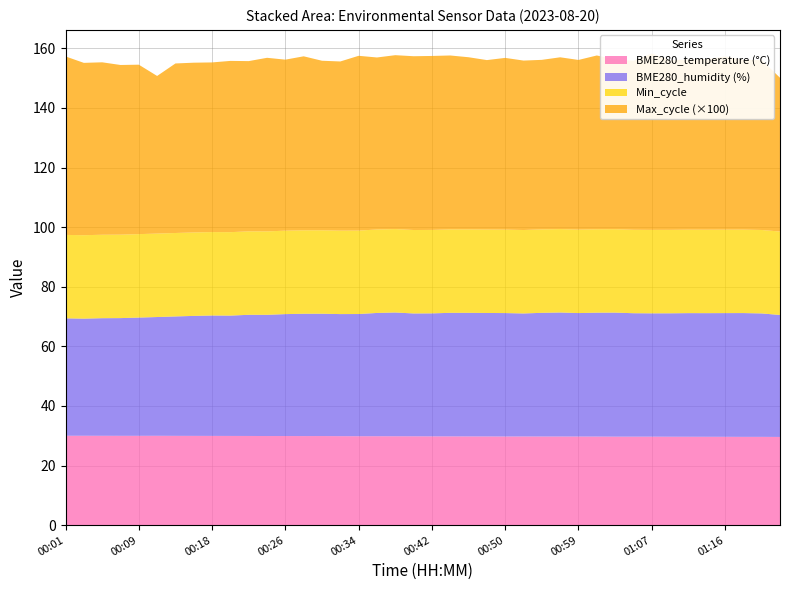

True or false: BME280_humidity and Min_cycle cross at least once.

False